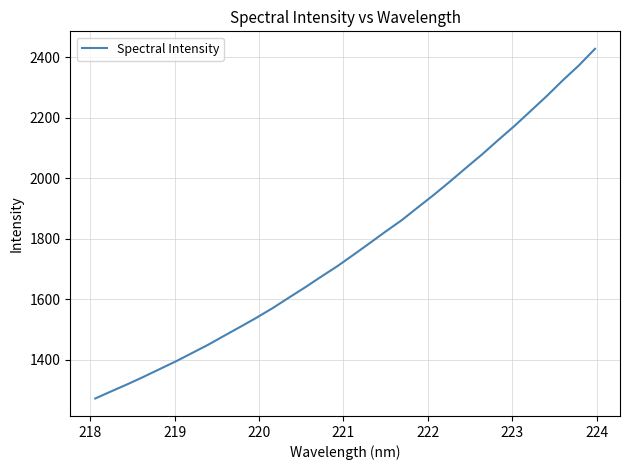

What is the maximum value shown in the chart?

2428.6